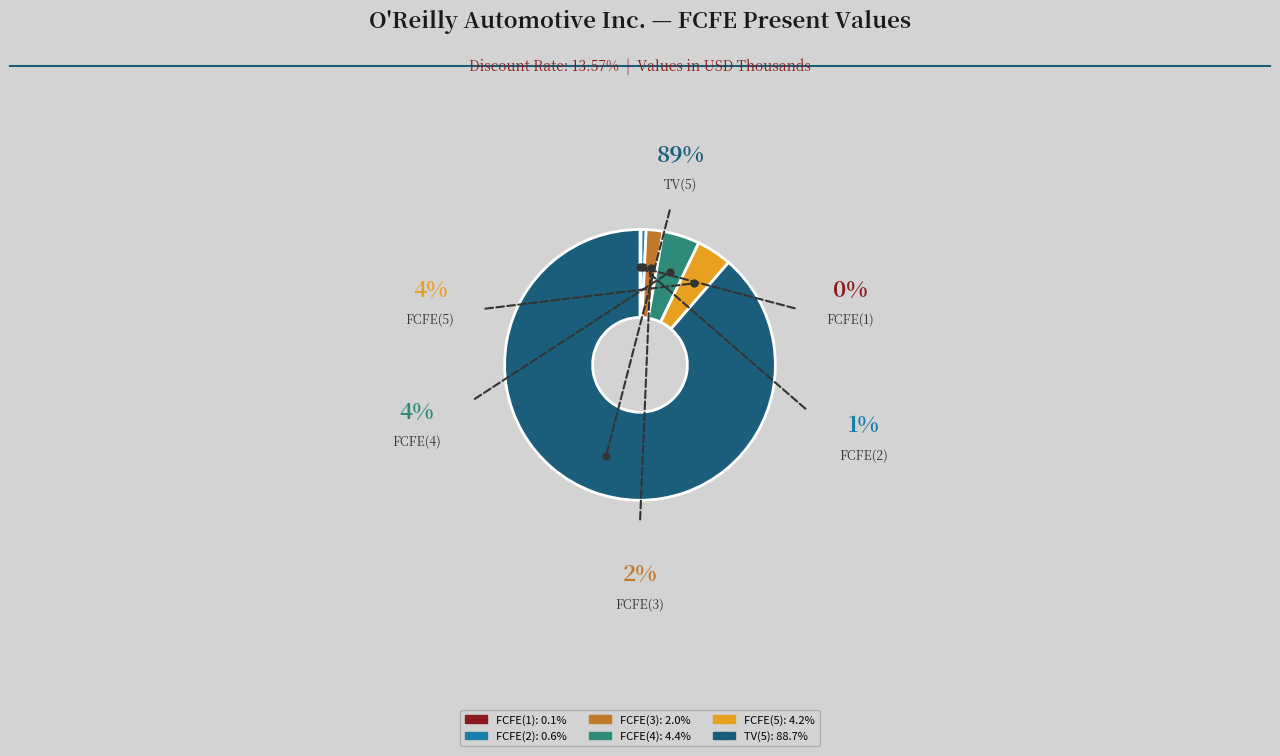

Which category has the biggest portion of the pie?

TV(5)